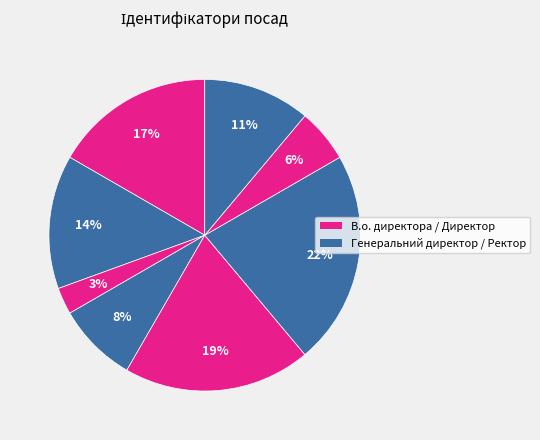

How many slices are in this pie chart?

8